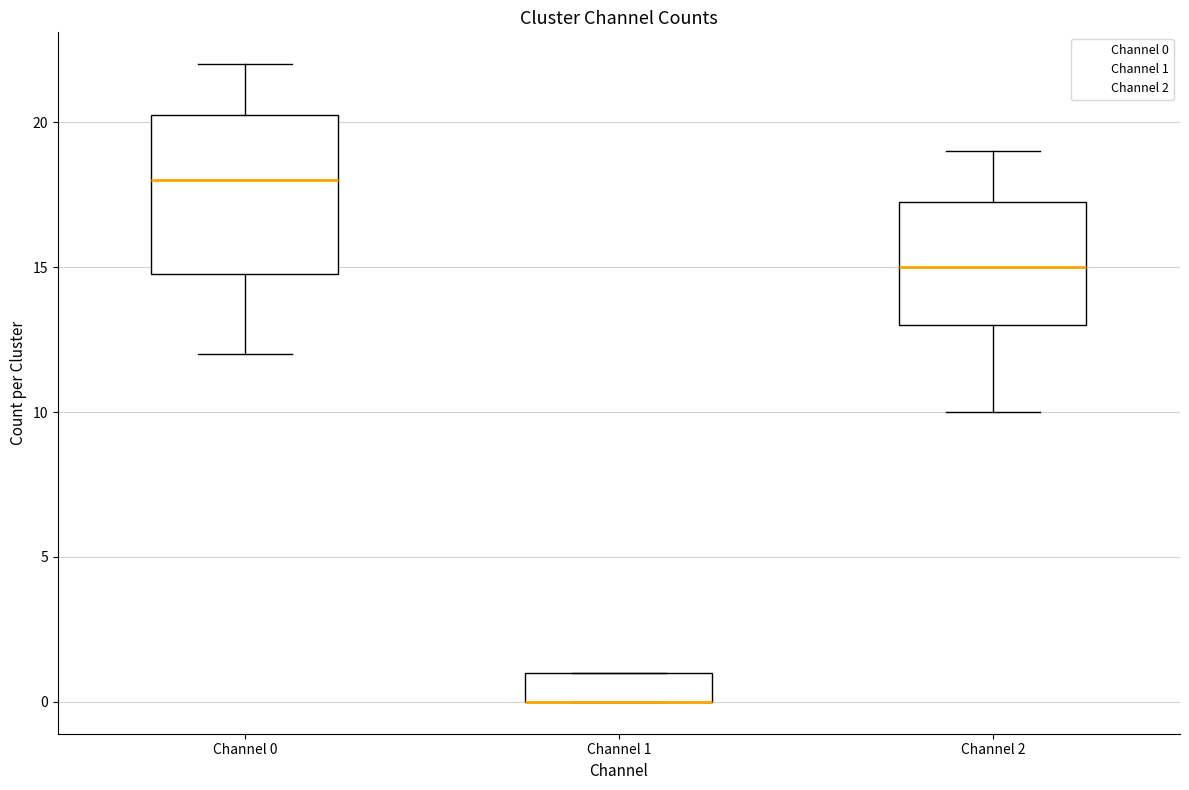

Reading left to right, transcribe this box plot: for each box, give where its median line is, the range the box spans, and where its two whiskers end, as read against the y-axis. The values are not printed on the chart, so give them approximately, as read against the axis.

Channel 0: median 18.0, box 15.0 to 20.5, whiskers 12.0 to 22.0
Channel 1: median 0.0 (drawn on the box's lower edge), box 0.0 to 1.0, whiskers 0.0 to 1.0
Channel 2: median 15.0, box 13.0 to 17.5, whiskers 10.0 to 19.0